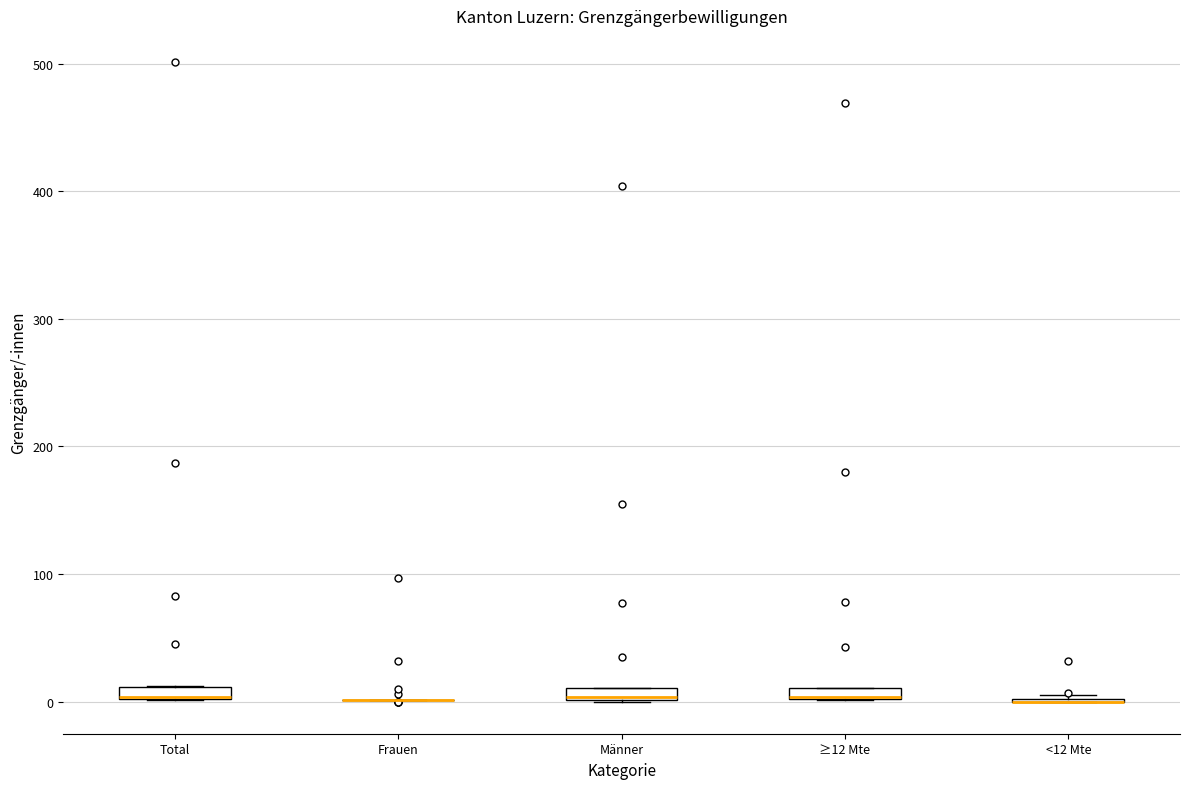

Where is the lower edge of the box for Männer on the y-axis? The values are not printed on the chart, so give them approximately, as read against the axis.

0